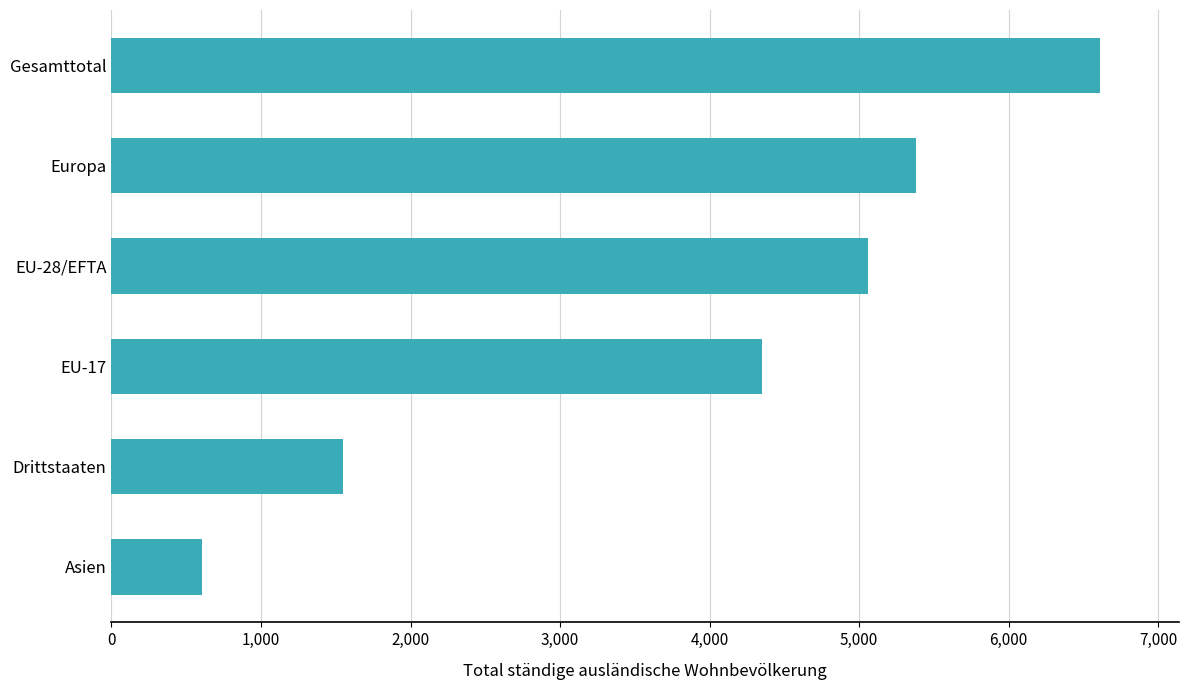

What is the average value?

3926